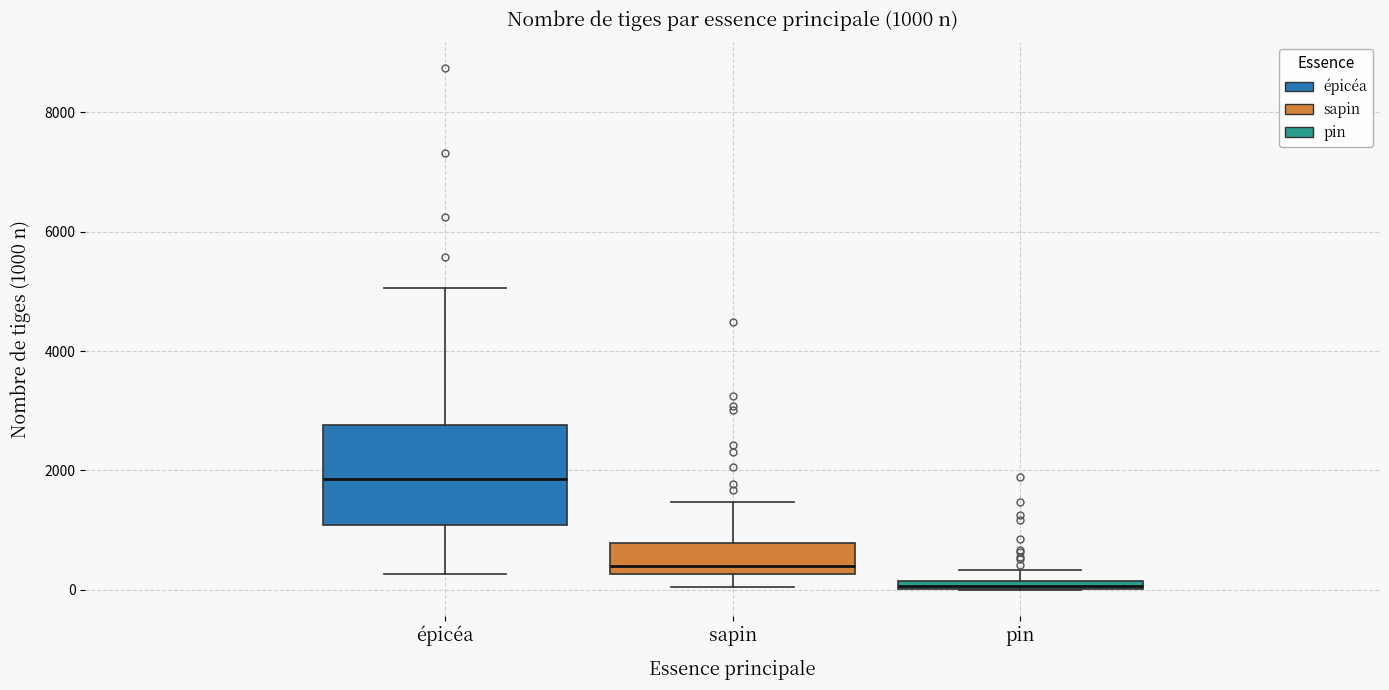

Which box has the lowest median line?

pin